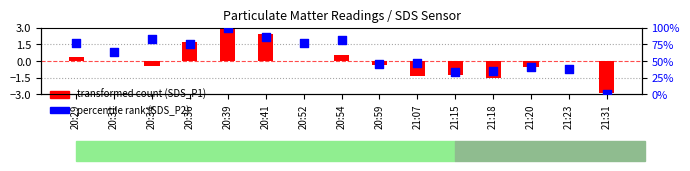

What is the total value across all series at 20:41?

88.2